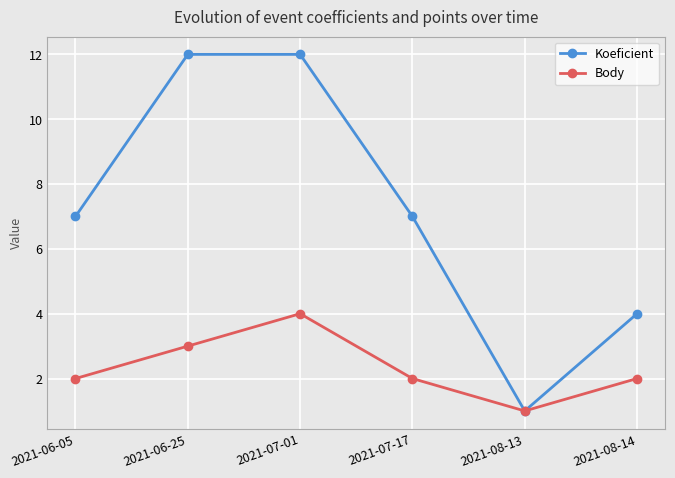

Which series has the widest spread of values?

Koeficient